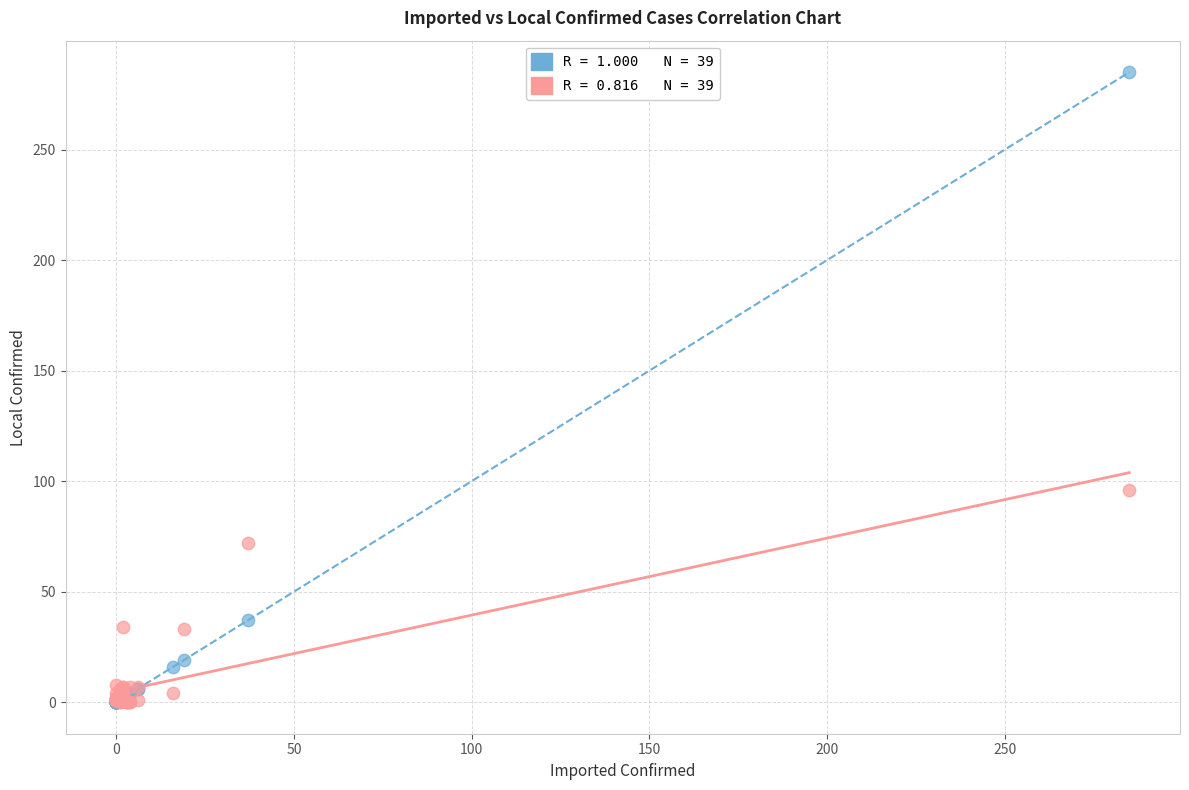

Across all series, what Y value is closest to 142?

96